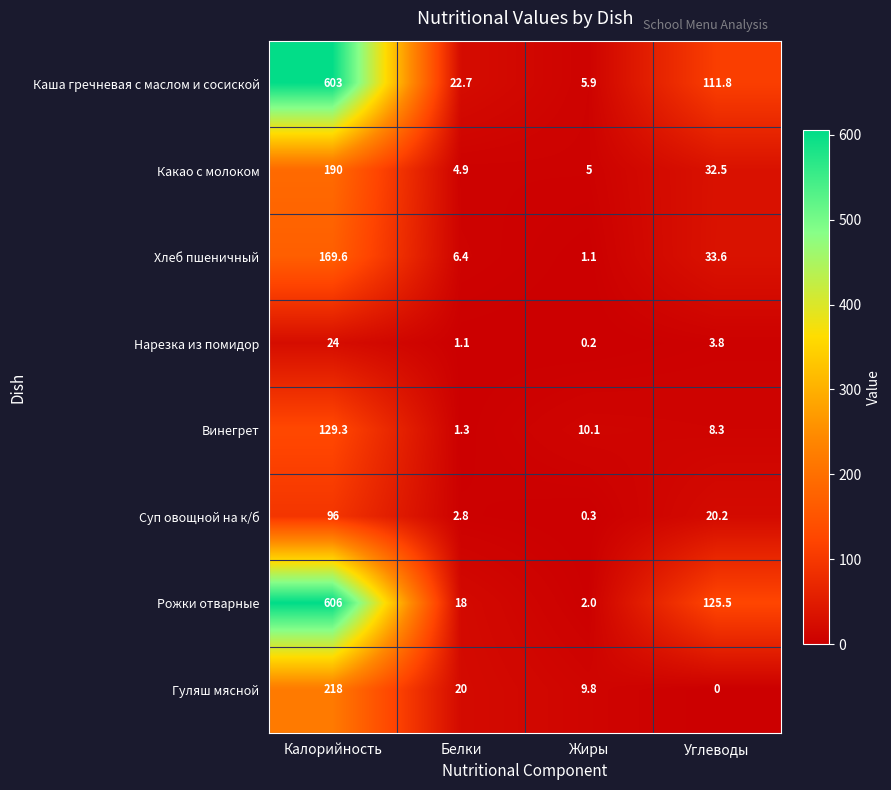

True or false: Какао с молоком has a value of 190.0 at Калорийность.

True